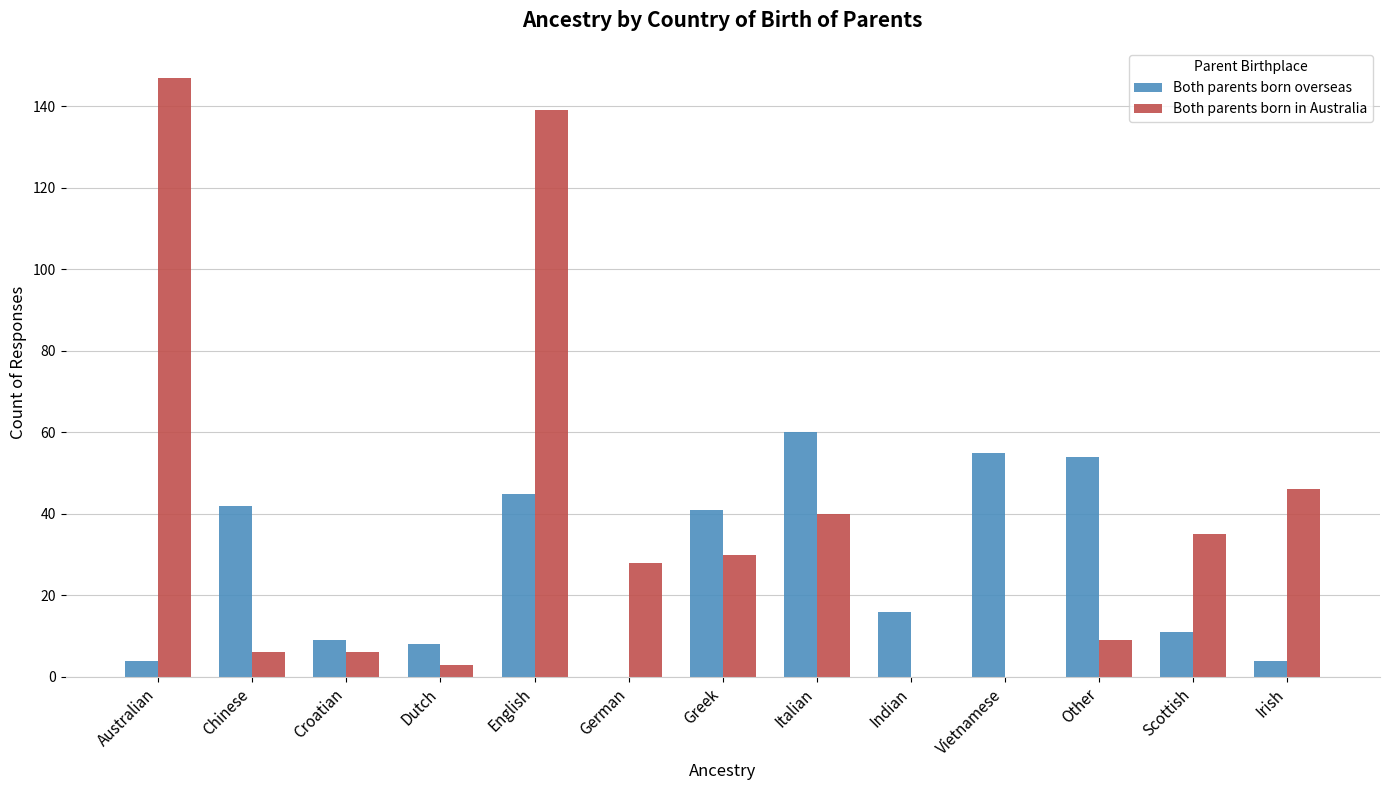

What is the sum of the Both parents born in Australia values at German and Australian?

175